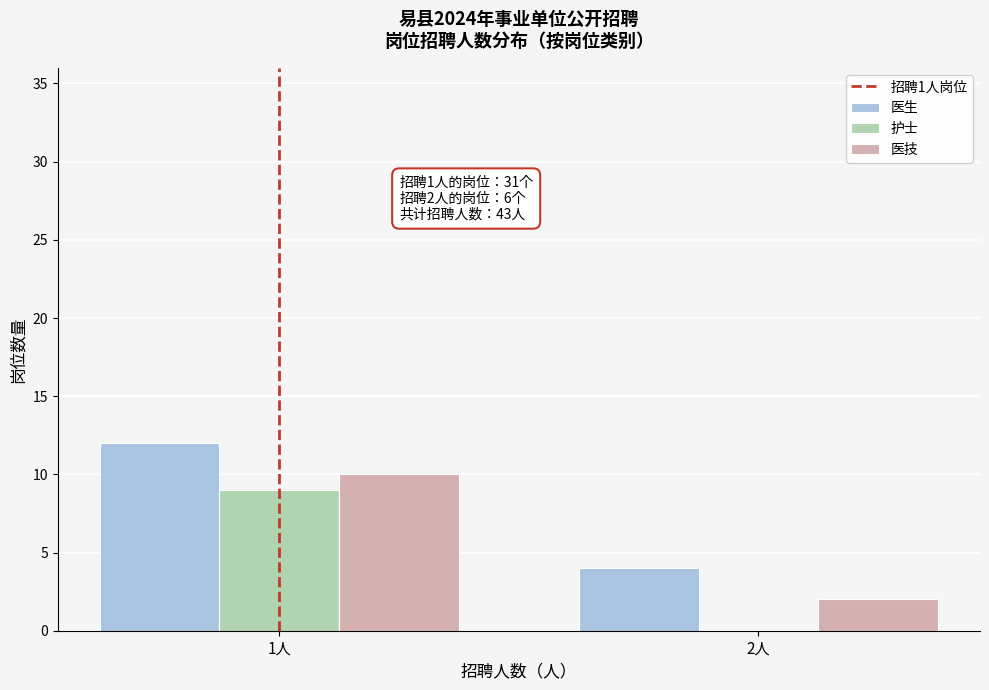

Reading left to right, extract all data points from this chart.

医生: 1人=12	2人=4
护士: 1人=9	2人=0
医技: 1人=10	2人=2